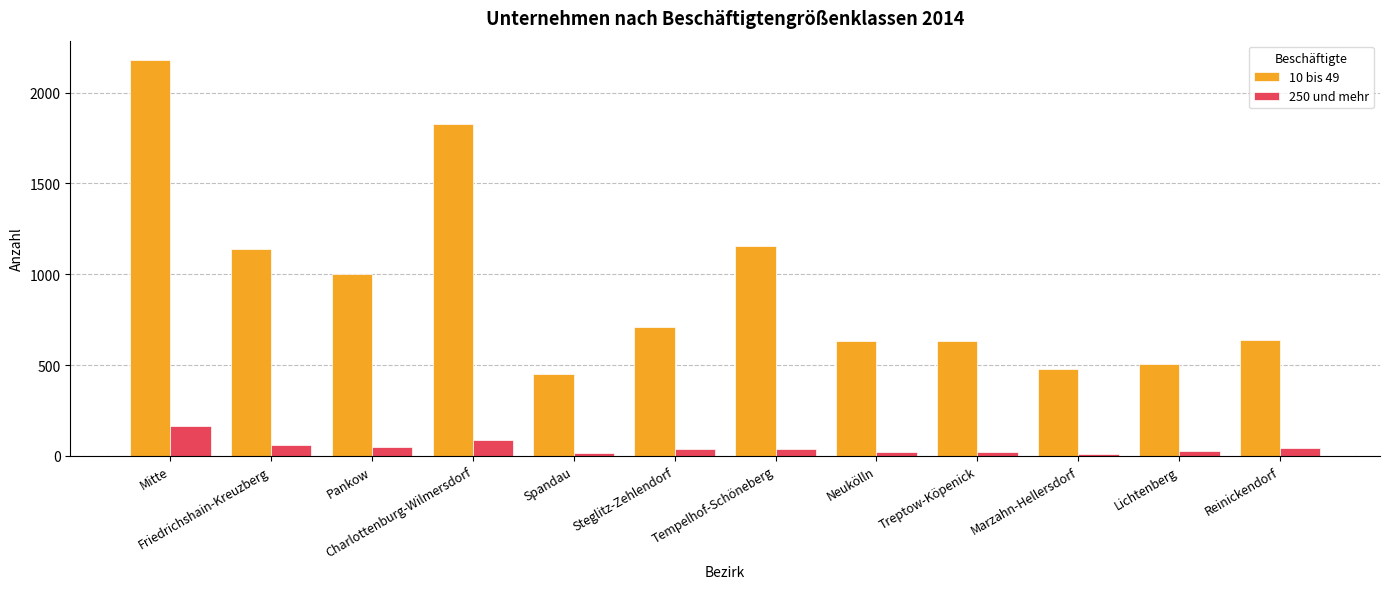

What is the difference between the second highest and minimum values in the 250 und mehr series?

73